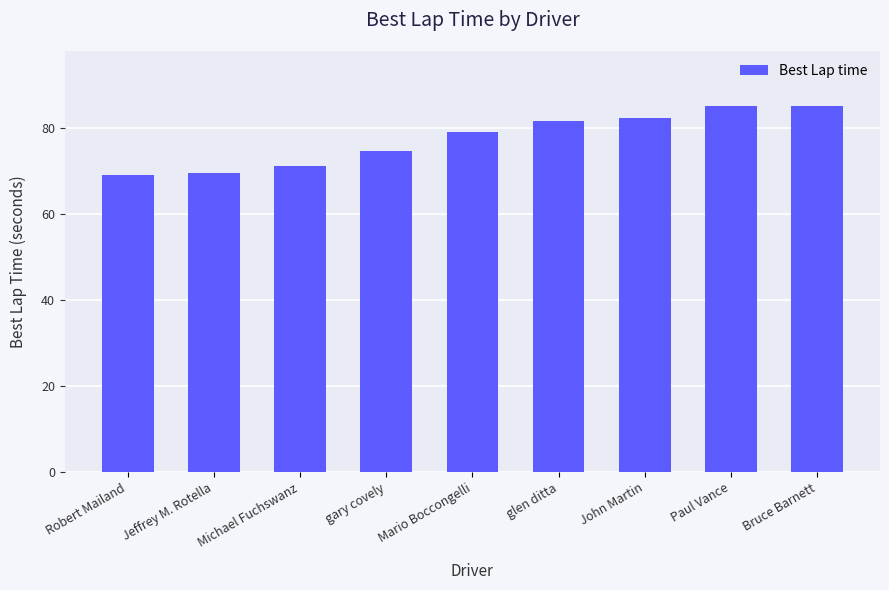

What is the smallest value displayed?

69.0